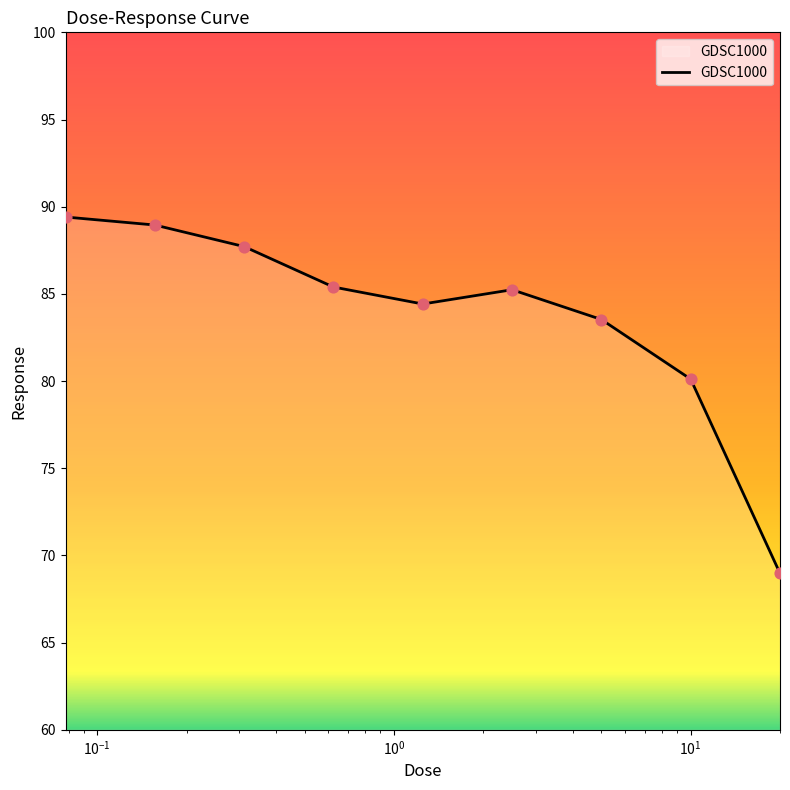

What is the minimum value shown in the chart?

69.0